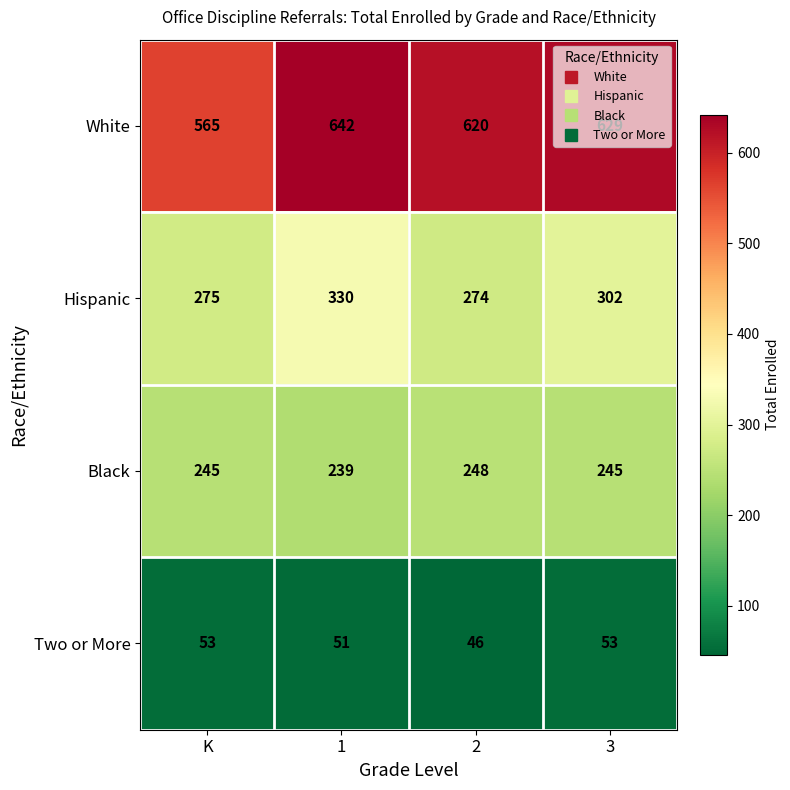

What is the difference between the maximum and minimum values in the Two or More series?

7